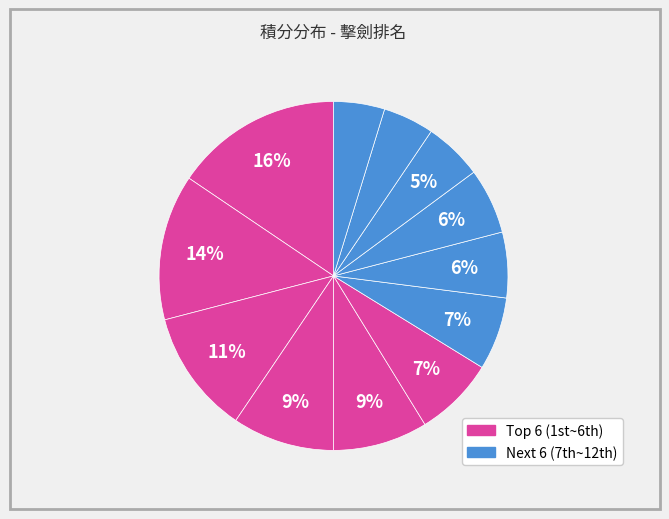

How many slices are in this pie chart?

12